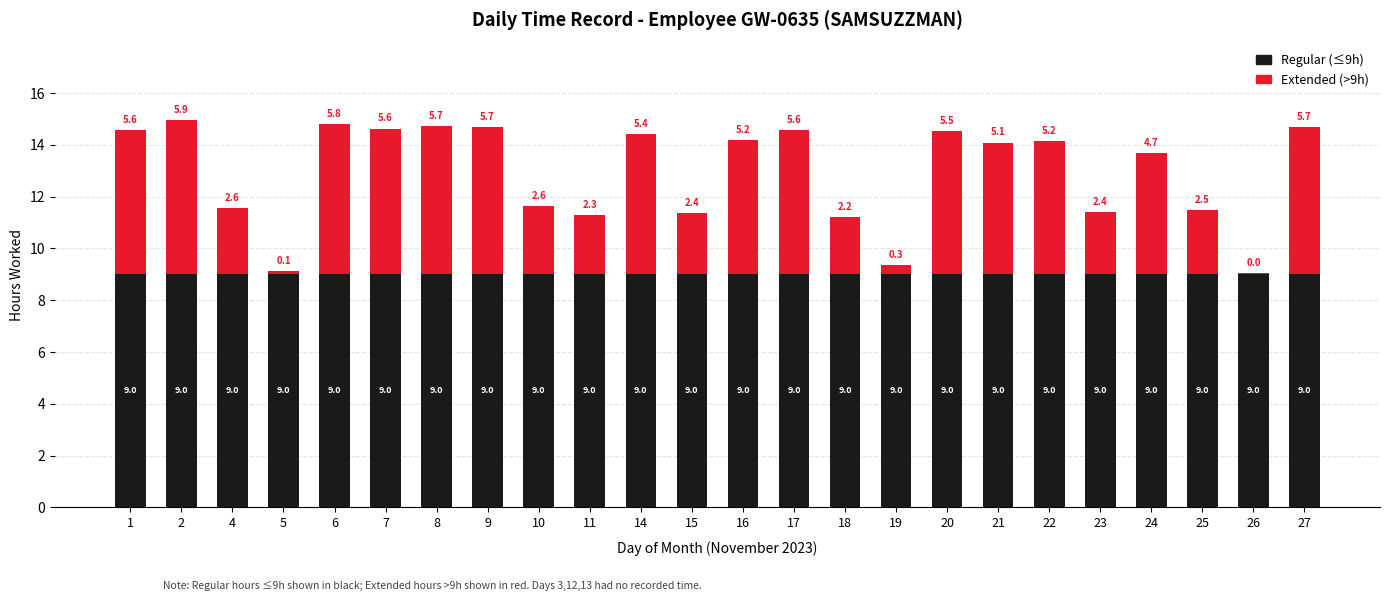

What is the total value across all series at 11?

11.3